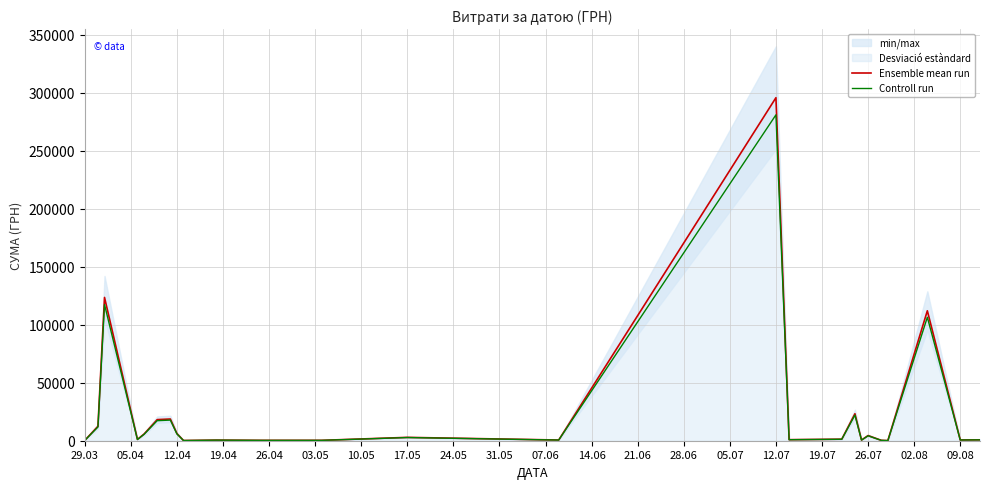

What is the maximum value for Controll run?

280856.7